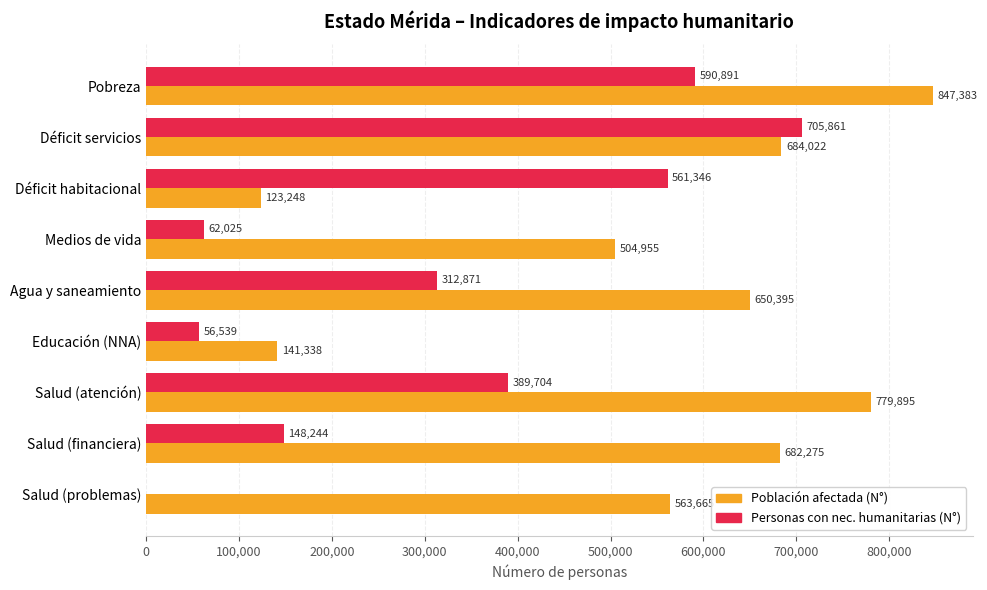

What is the sum of the Población afectada (N°) values at Déficit servicios and Salud (atención)?

1463917